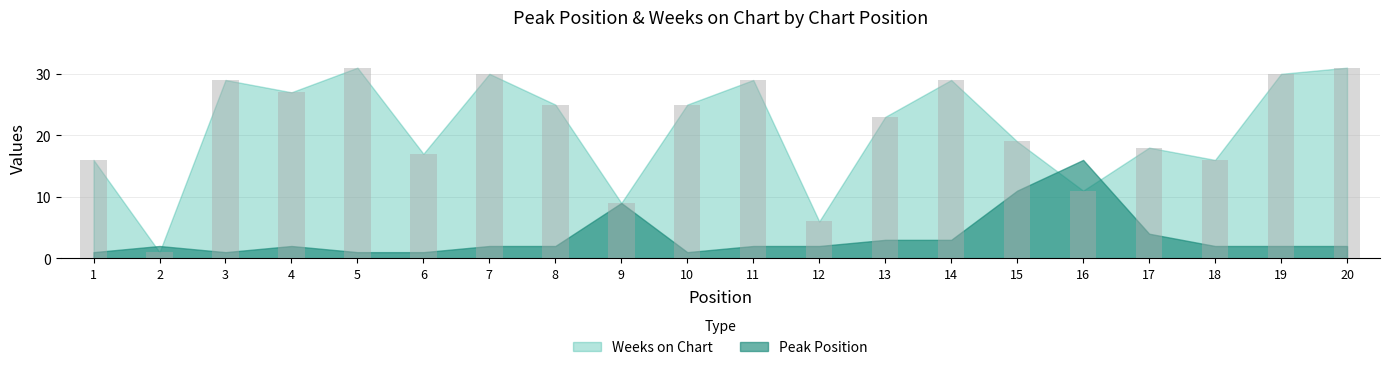

How many bars are there in total?

20